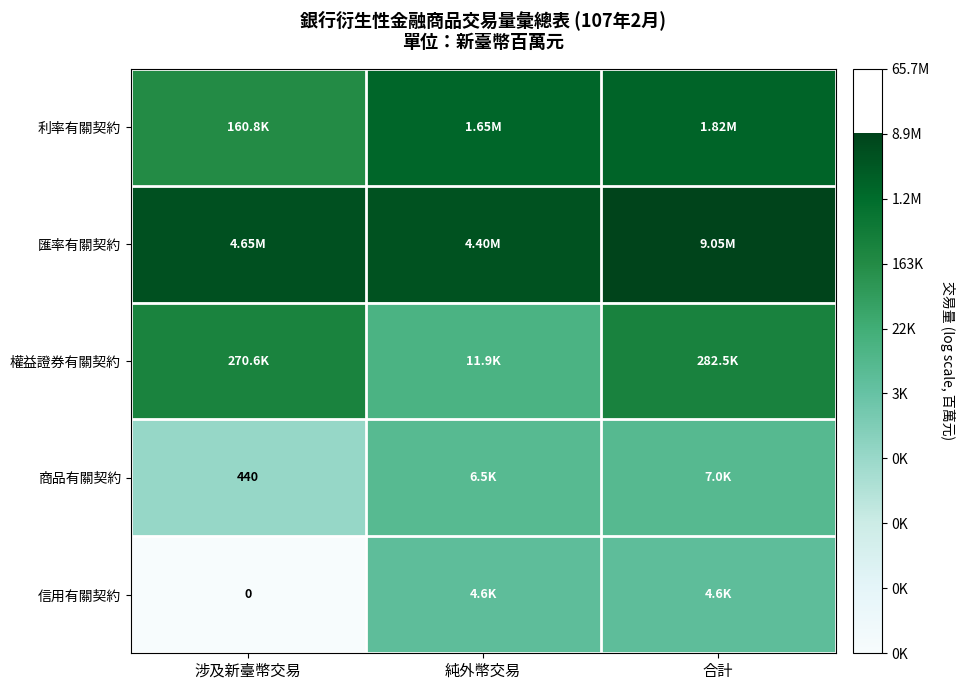

How many data points in 信用有關契約 are less than 8?

1